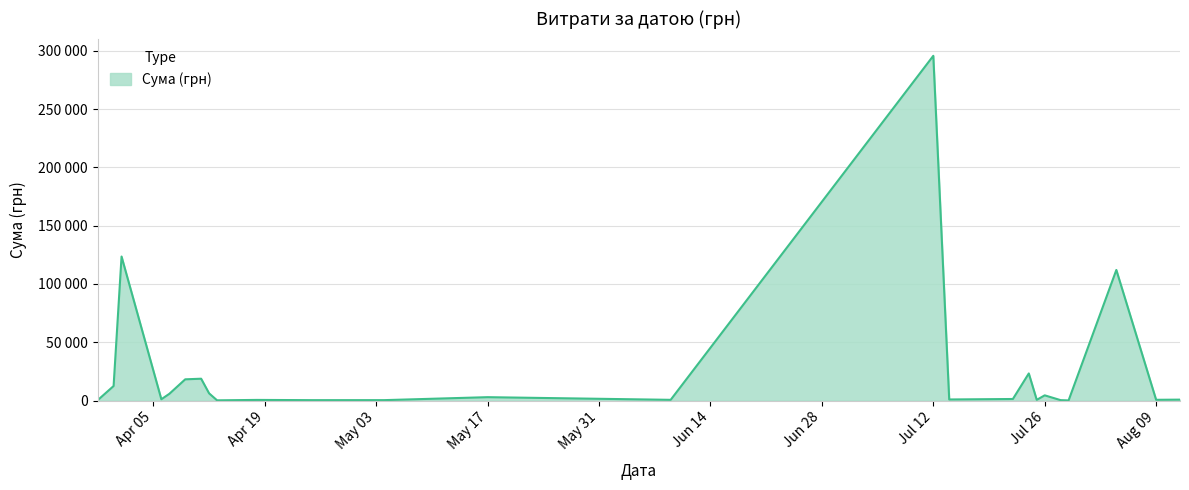

Is this an area chart (filled region under the line)?

Yes